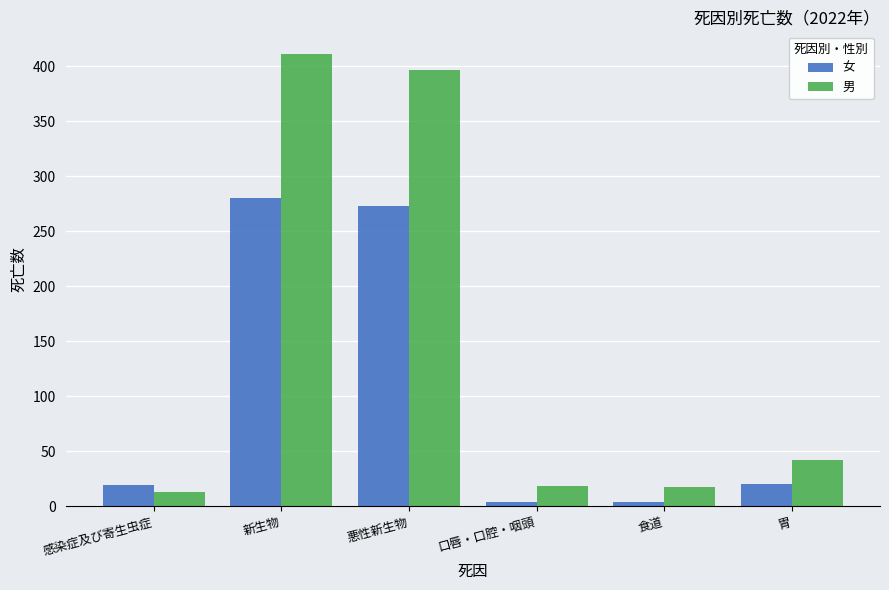

True or false: 男 has a value of 565 at 悪性新生物.

False